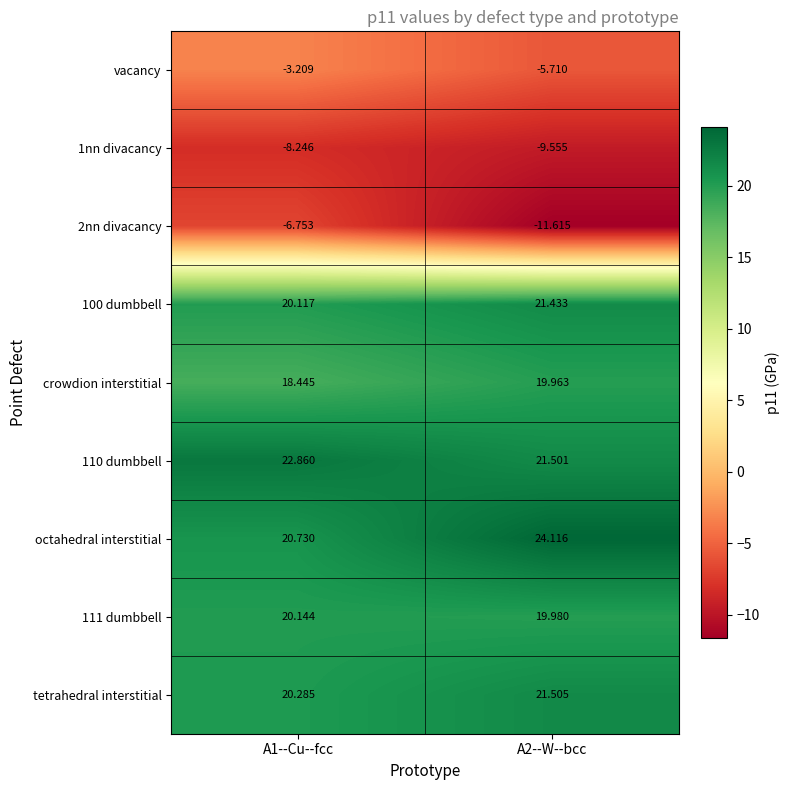

At A2--W--bcc, list the series in order from largest to smallest.

octahedral interstitial, tetrahedral interstitial, 110 dumbbell, 100 dumbbell, 111 dumbbell, crowdion interstitial, vacancy, 1nn divacancy, 2nn divacancy